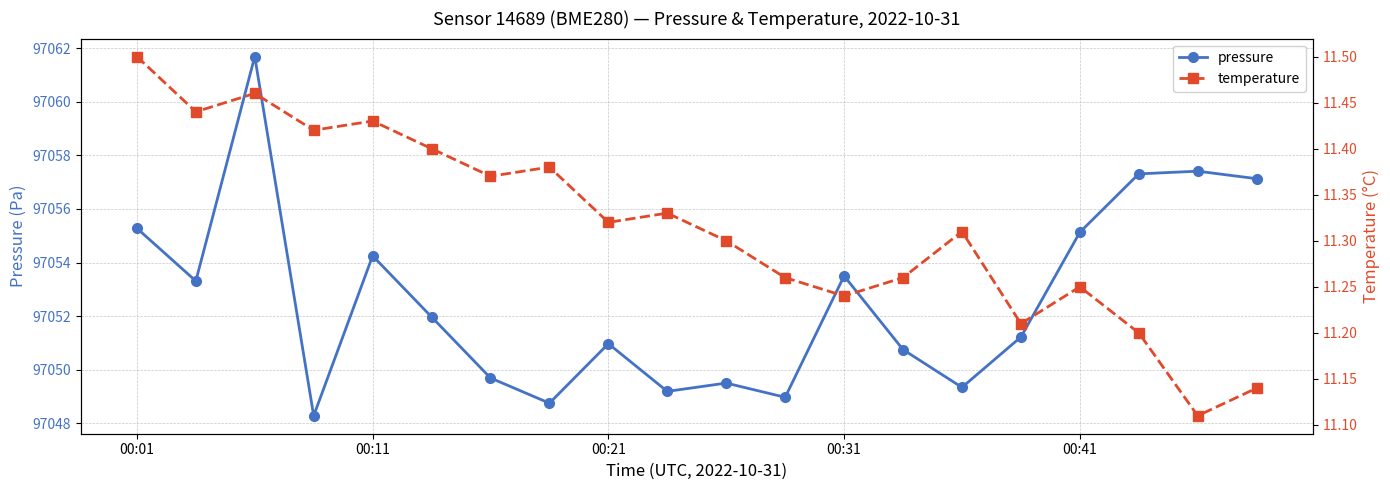

What are all the series names shown in the legend?

pressure, temperature